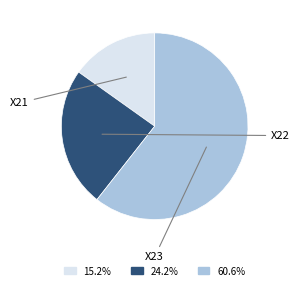

Does any single category account for the majority?

Yes